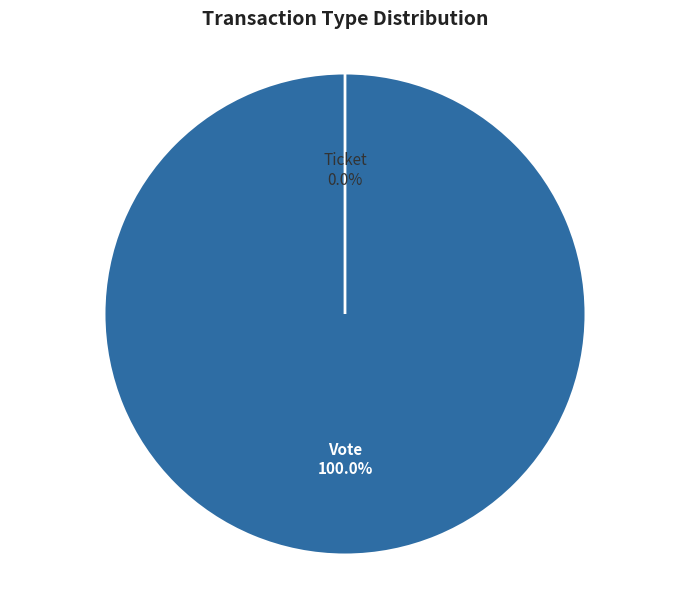

To the nearest percent, what is the average slice percentage?

50%